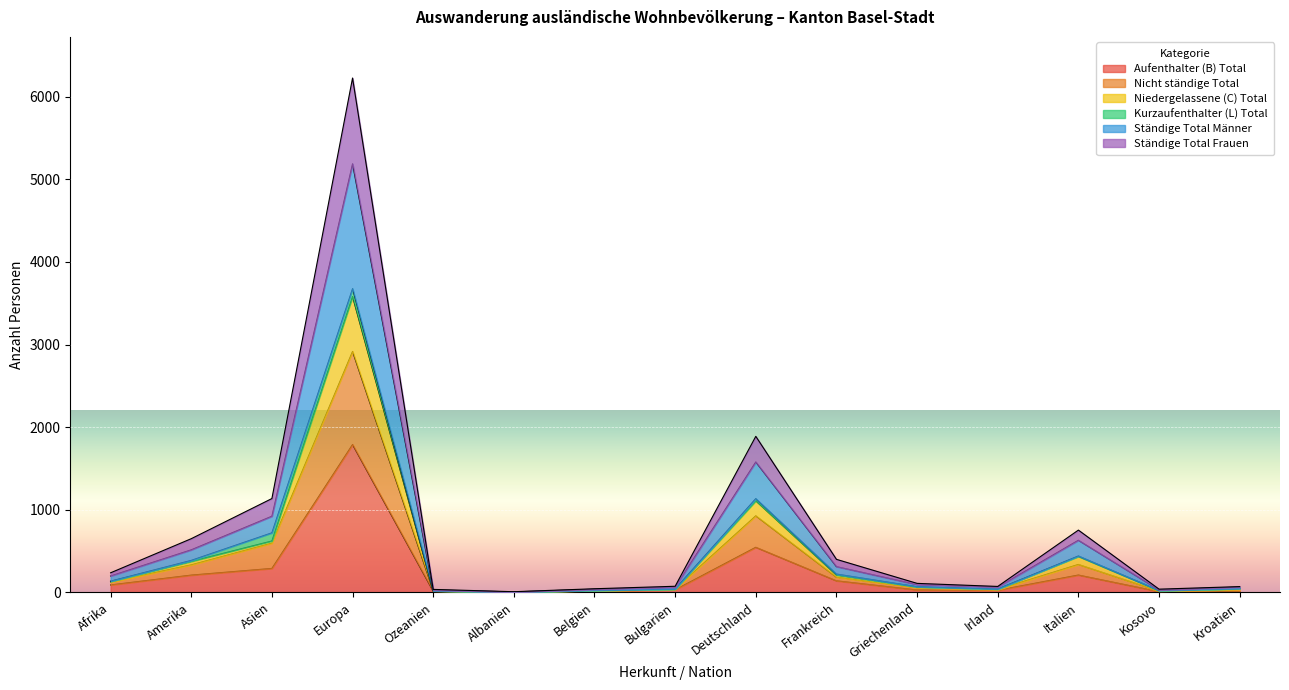

At how many categories does at least one series exceed 2032?

1